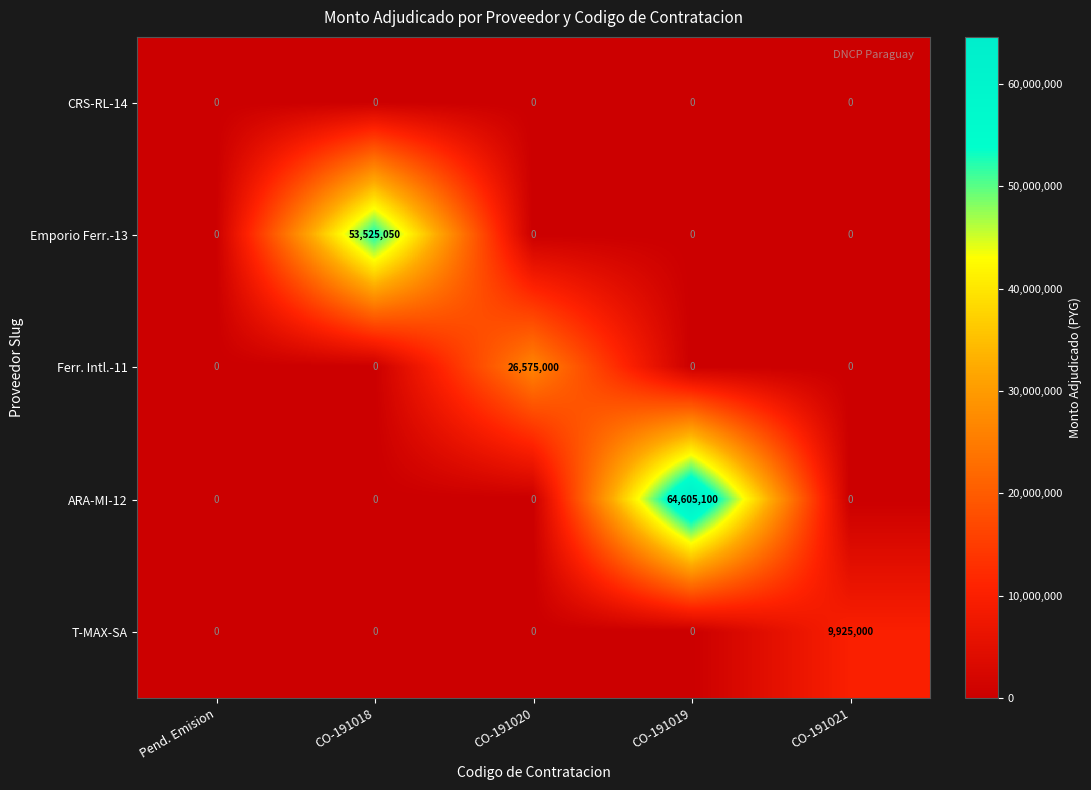

The ARA-MI-12 series shows 0 at Pend. Emision. True or false?

True